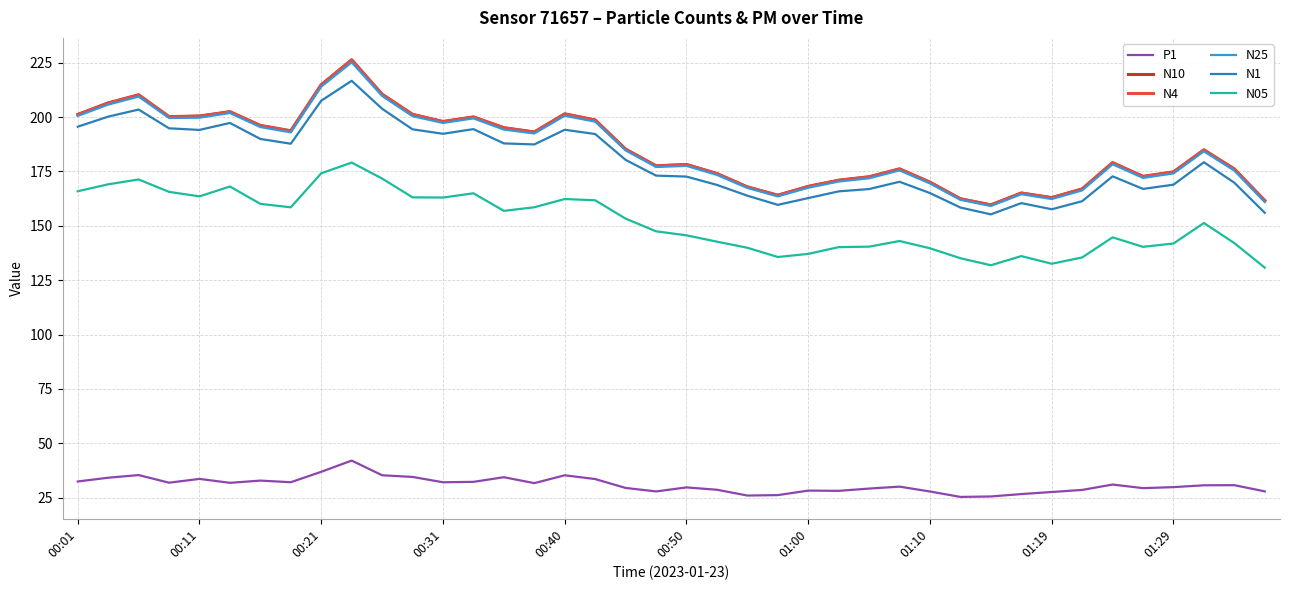

What is the minimum value shown in the chart?

25.3